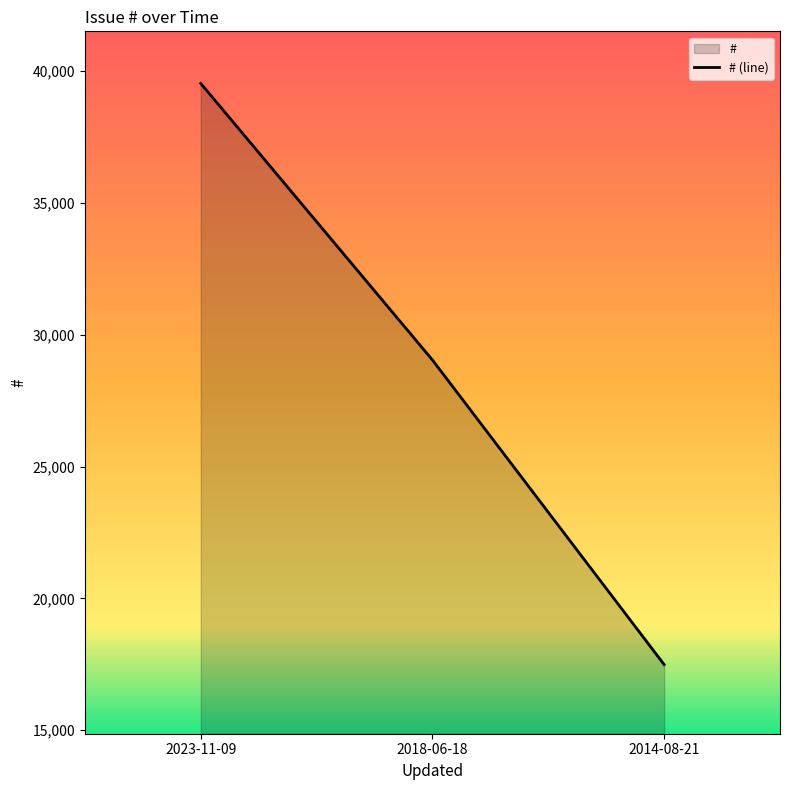

Reading left to right, extract all data points from this chart.

2023-11-09=39538	2018-06-18=29043	2014-08-21=17484